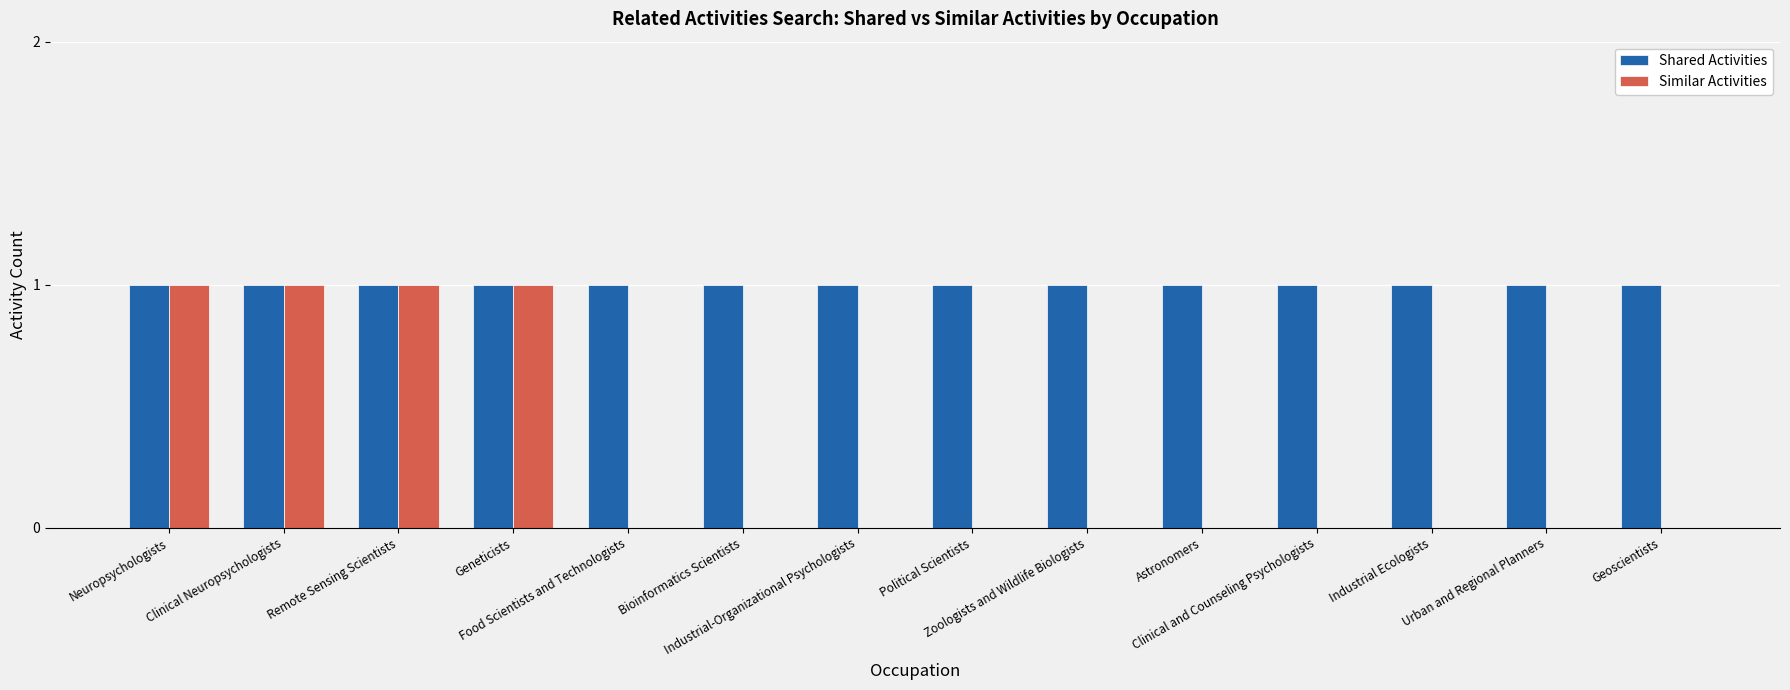

Which series has the largest total across all categories?

Shared Activities